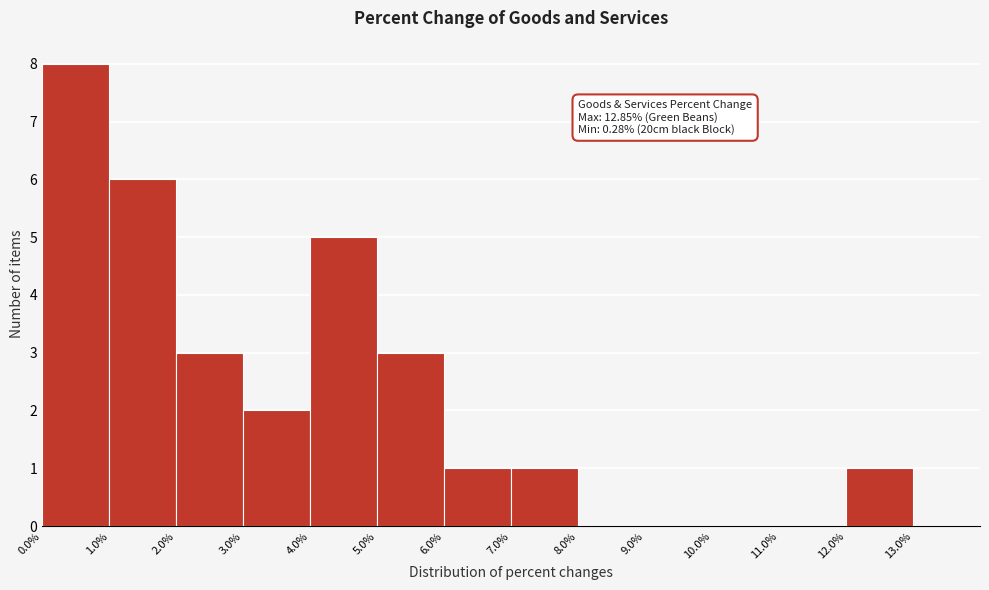

Over which range of the x-axis is the bar tallest?

0.0% to 1.0%